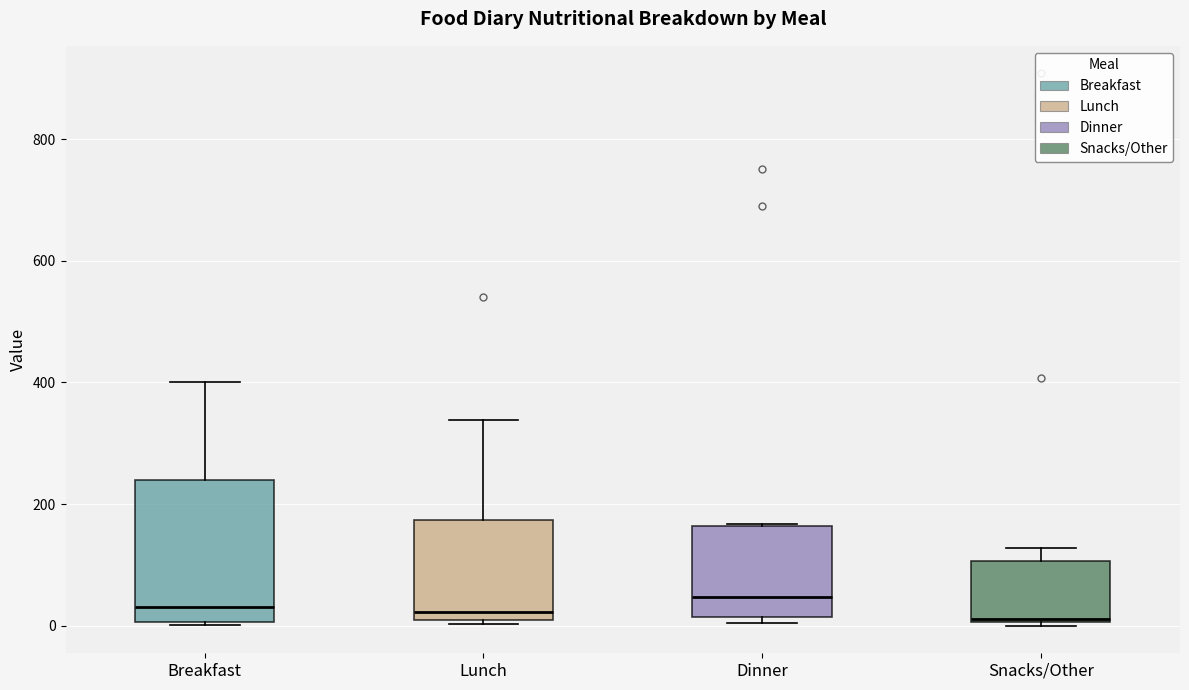

Where does the median line of the box for Lunch sit on the y-axis? The values are not printed on the chart, so give them approximately, as read against the axis.

20